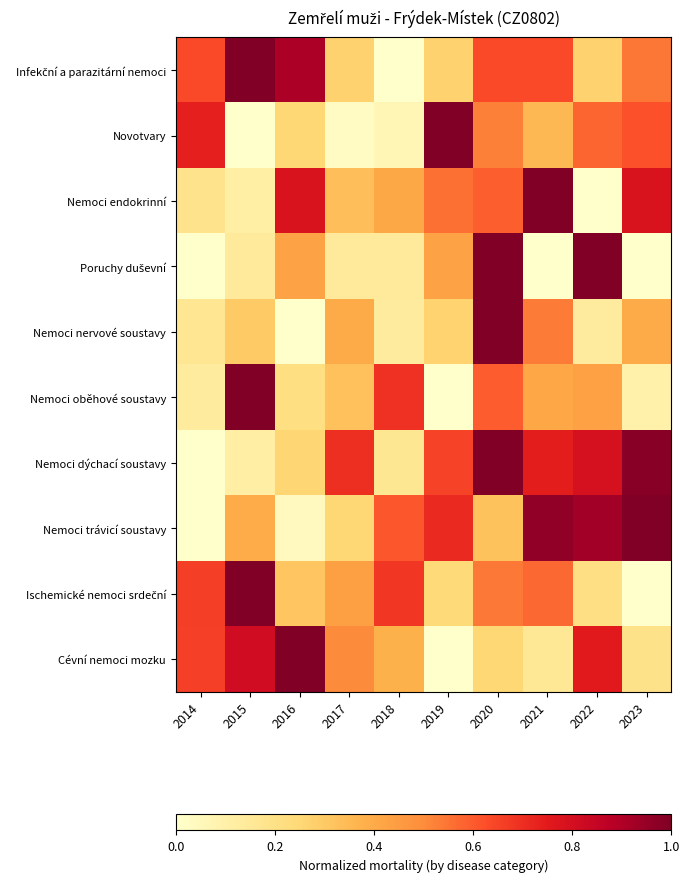

Between 2014 and 2023, which series saw the biggest shift?

Nemoci trávicí soustavy